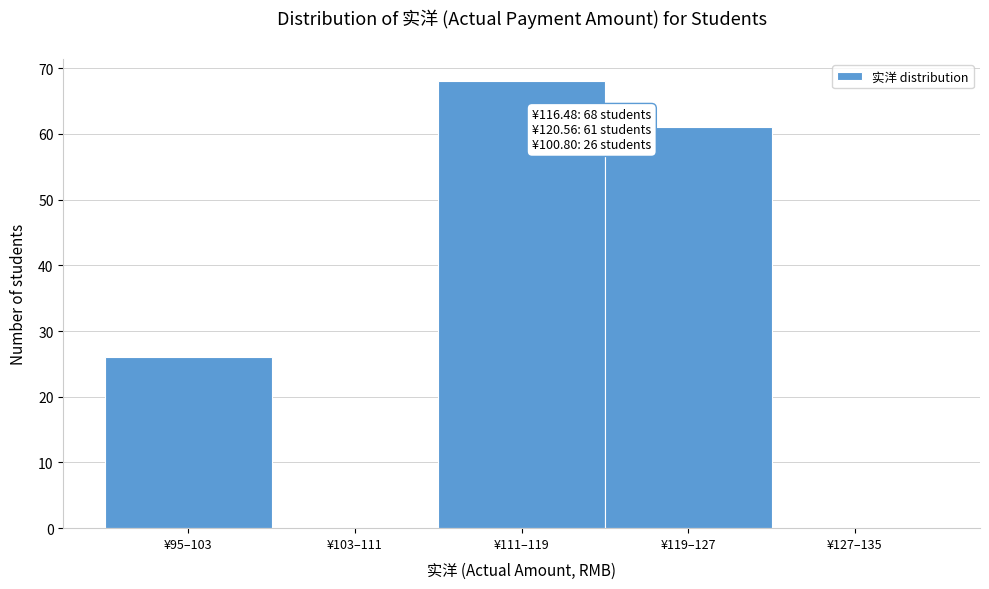

Reading left to right, what are all the values shown in this chart?

¥95–103=26	¥103–111=0	¥111–119=68	¥119–127=61	¥127–135=0